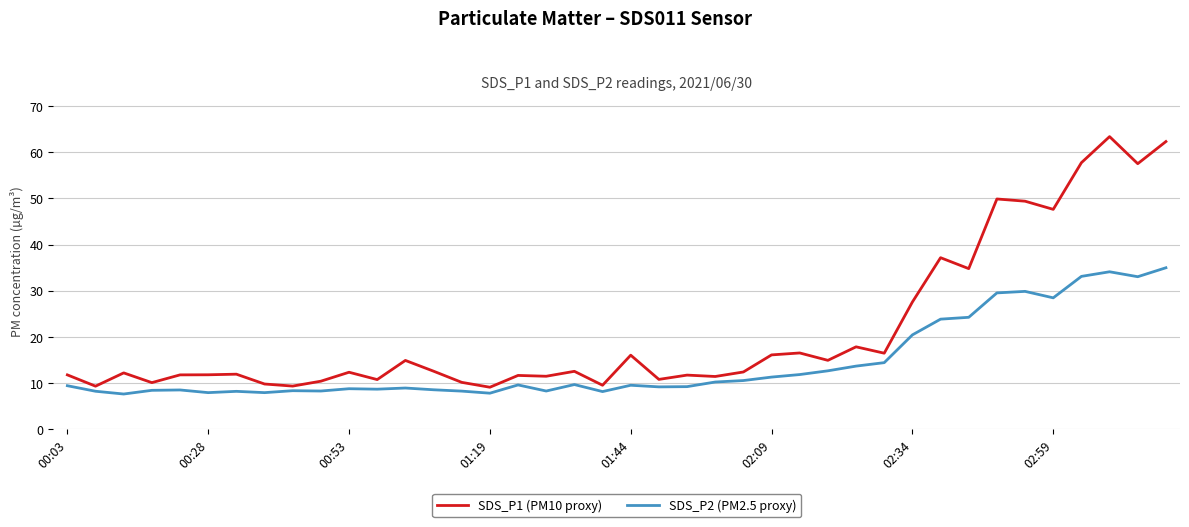

Which series has the largest total across all categories?

SDS_P1 (PM10 proxy)